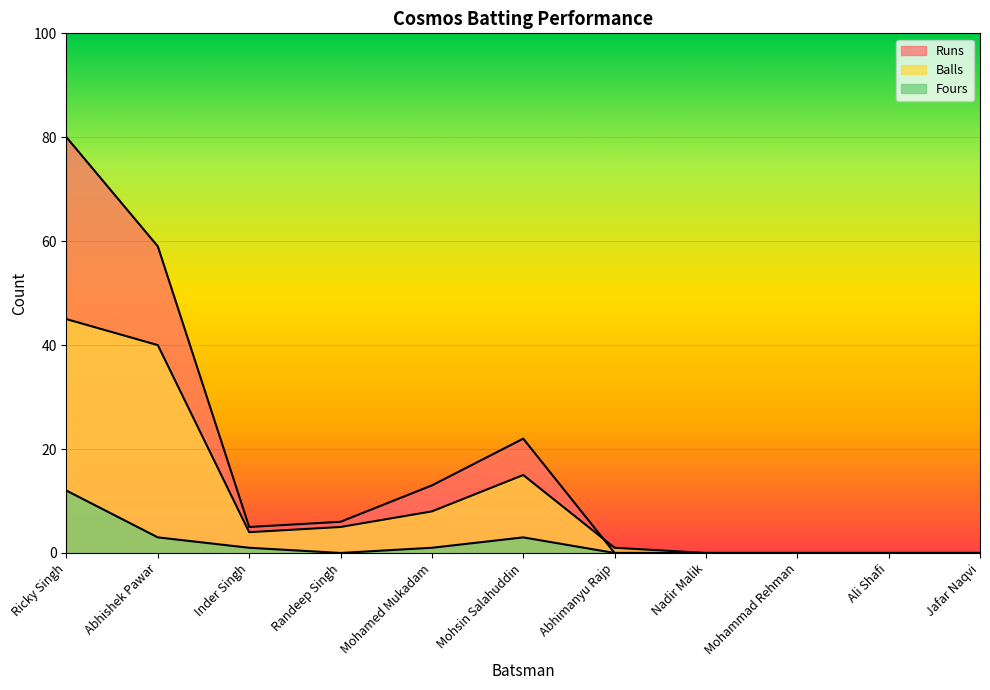

What are all the series names shown in the legend?

Runs, Balls, Fours